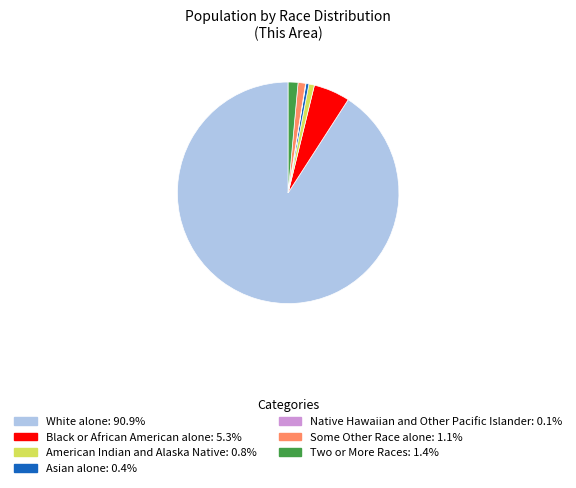

What is the ratio of the value at Some Other Race alone to the value at Two or More Races?

0.8